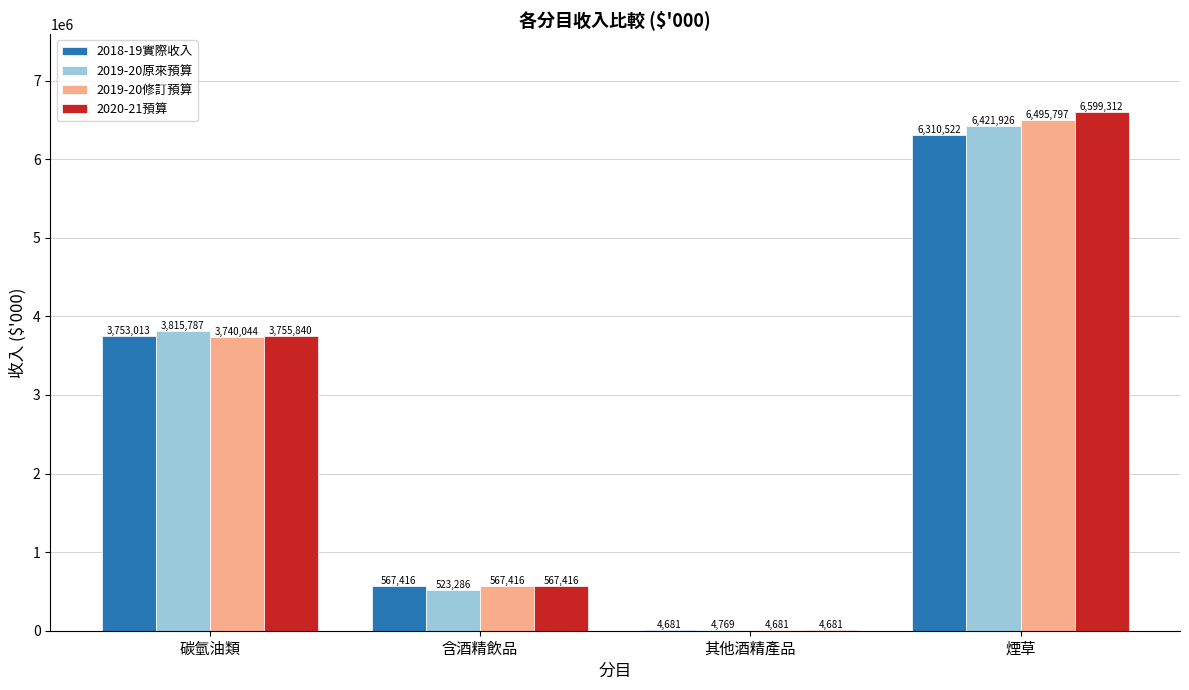

What is the greatest value displayed?

6599312